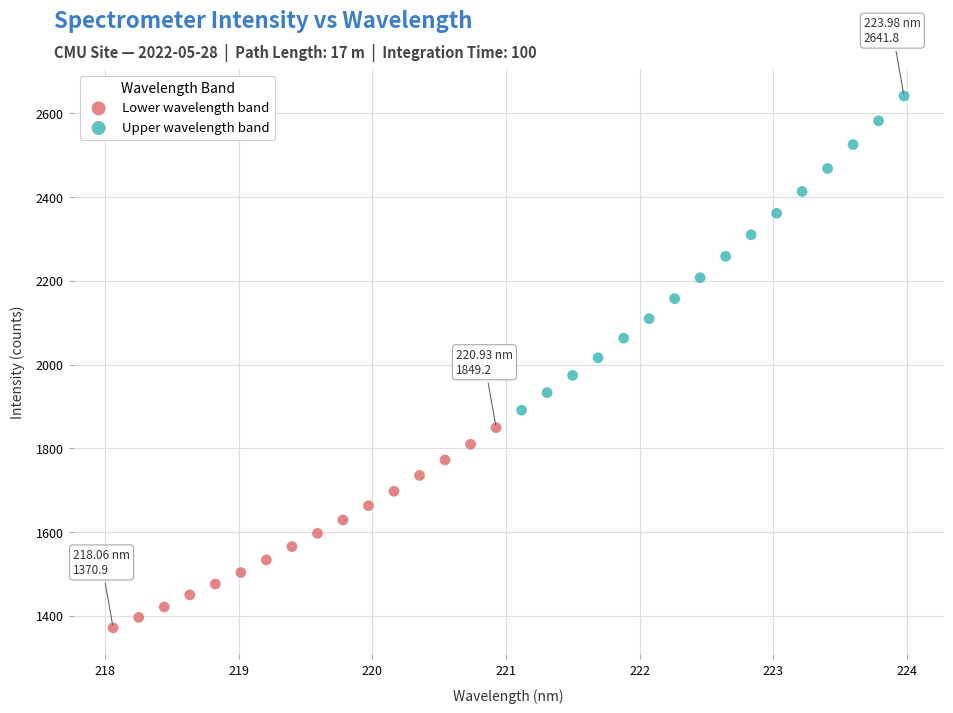

Which series contains the highest Y value?

Upper wavelength band